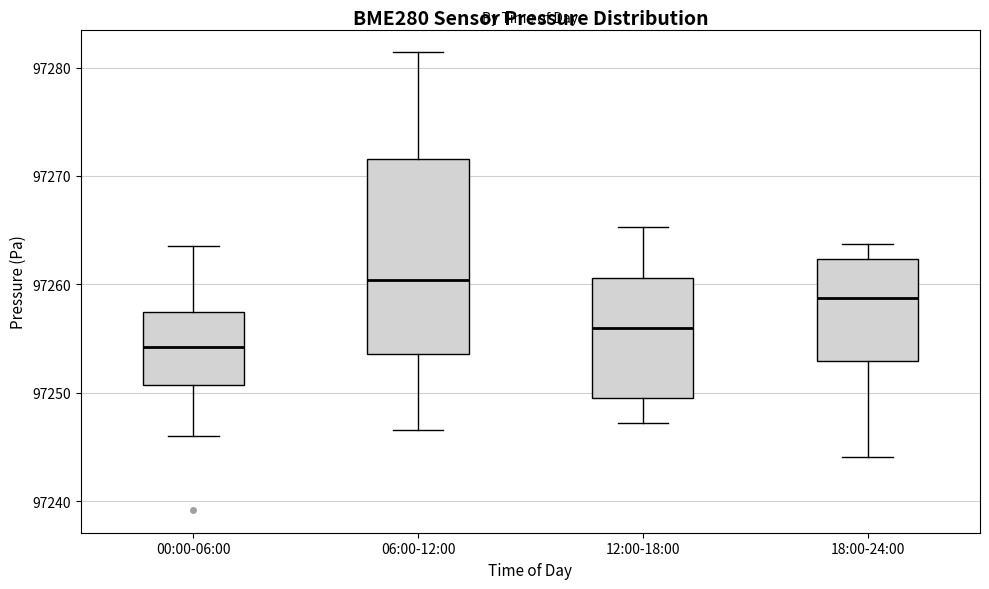

Reading left to right, transcribe this box plot: for each box, give where its median line is, the range the box spans, and where its two whiskers end, as read against the y-axis. The values are not printed on the chart, so give them approximately, as read against the axis.

00:00-06:00: median 97254, box 97251 to 97257, whiskers 97246 to 97264
06:00-12:00: median 97260, box 97254 to 97272, whiskers 97247 to 97281
12:00-18:00: median 97256, box 97250 to 97261, whiskers 97247 to 97265
18:00-24:00: median 97259, box 97253 to 97262, whiskers 97244 to 97264